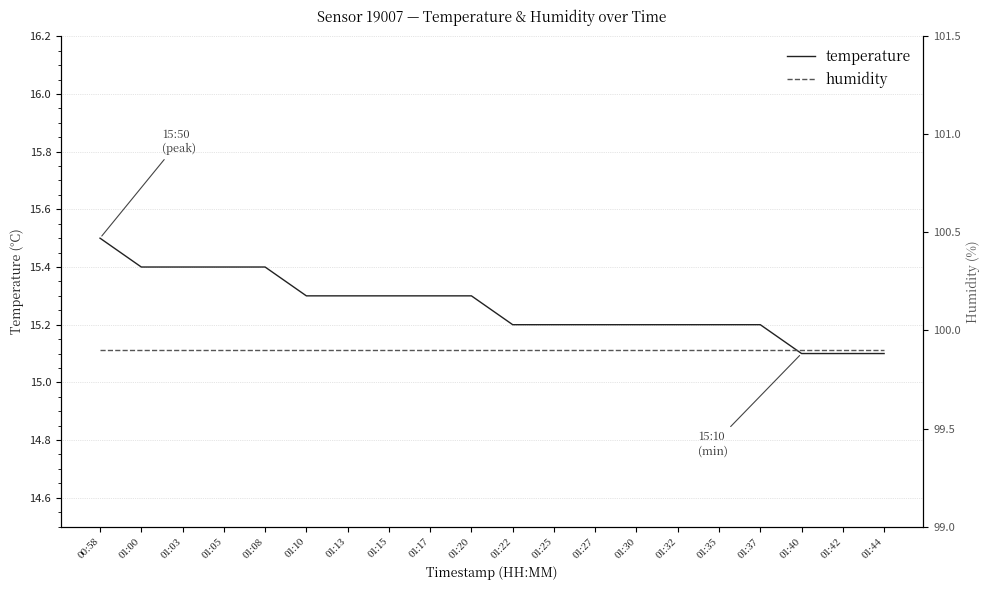

What is the spread (max minus min) of values at 01:13?

84.6